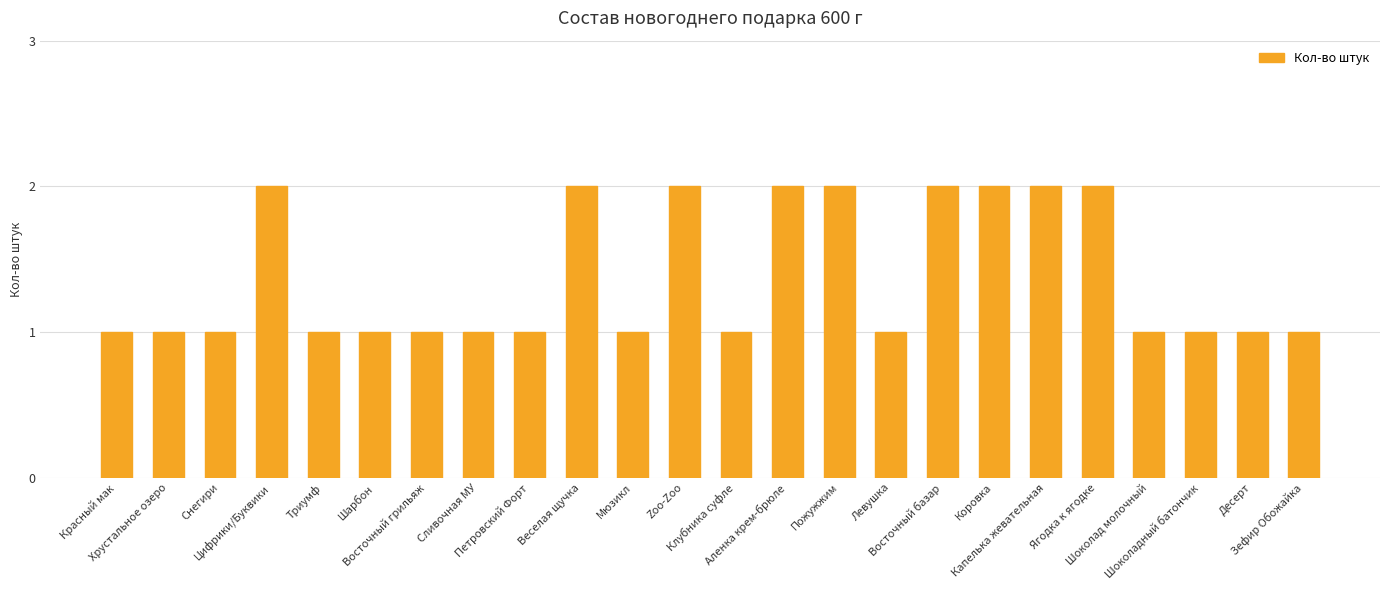

The value at Мюзикл is 1. True or false?

True